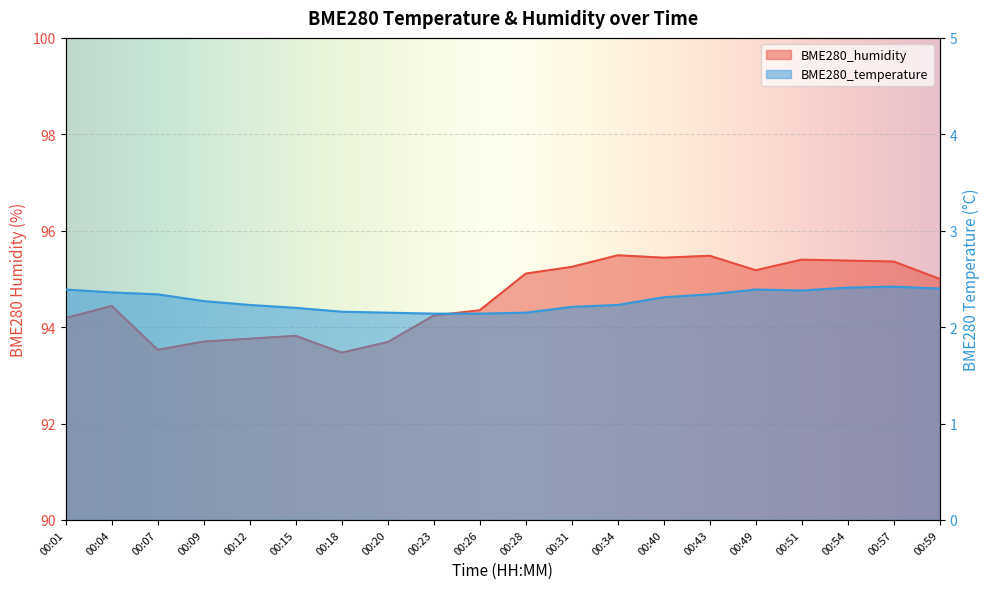

Between 00:54 and 00:57, which is larger?

00:57